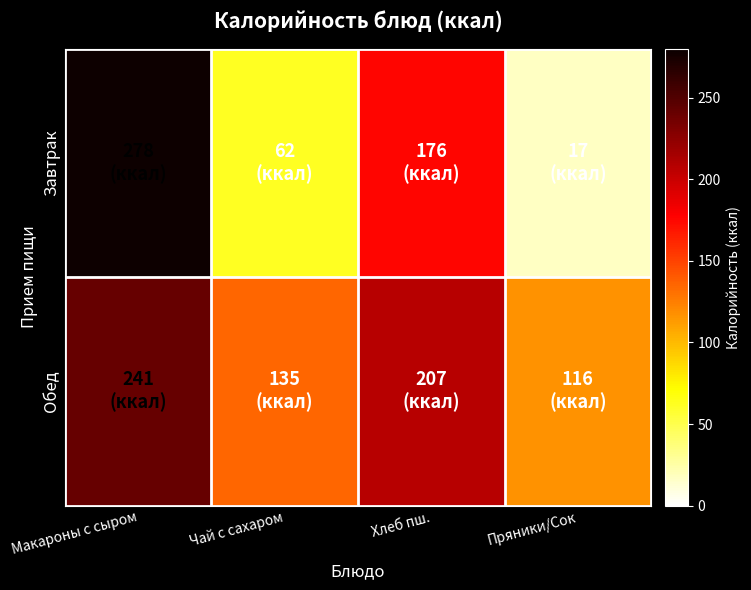

Reading left to right, what are all the values shown in this chart?

Завтрак: Макароны с сыром=278	Чай с сахаром=62	Хлеб пш.=176	Пряники/Сок=17
Обед: Макароны с сыром=241	Чай с сахаром=135	Хлеб пш.=207	Пряники/Сок=116